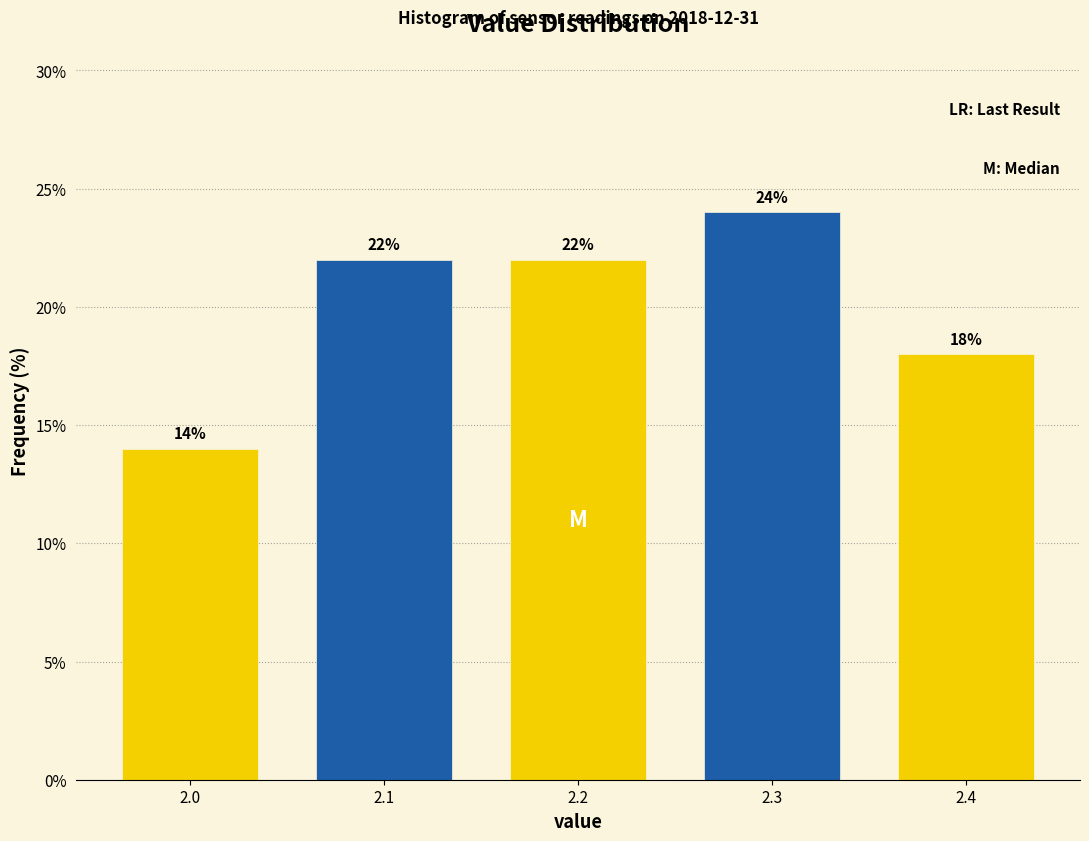

Reading right to left, extract all data points from this chart.

2.4=18.0	2.3=24.0	2.2=22.0	2.1=22.0	2.0=14.0